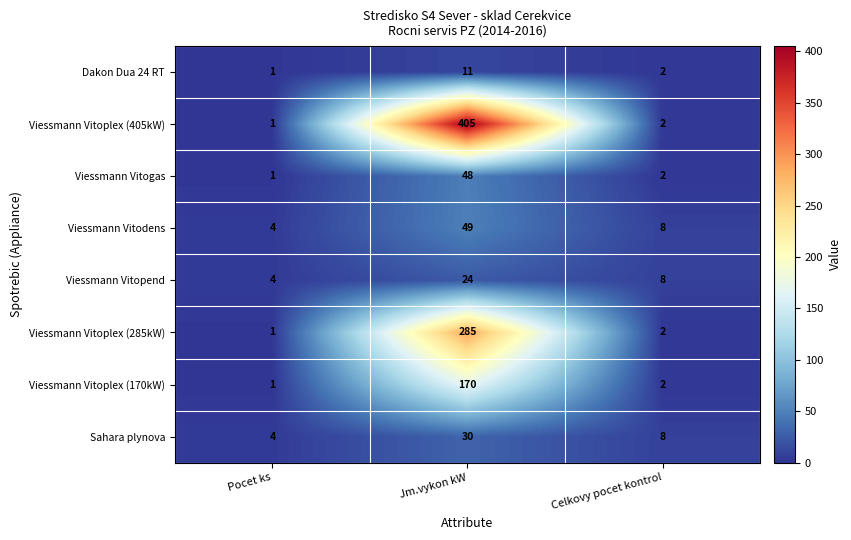

Reading right to left, transcribe all the data shown in this chart.

Dakon Dua 24 RT: 2	11	1
Viessmann Vitoplex (405kW): 2	405	1
Viessmann Vitogas: 2	48	1
Viessmann Vitodens: 8	49	4
Viessmann Vitopend: 8	24	4
Viessmann Vitoplex (285kW): 2	285	1
Viessmann Vitoplex (170kW): 2	170	1
Sahara plynova: 8	30	4